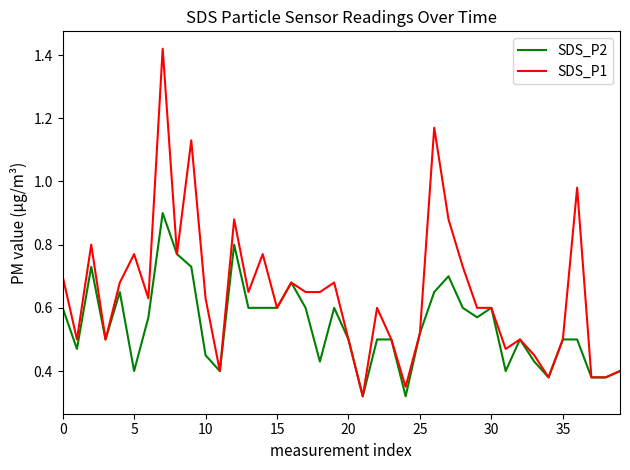

Which series has the widest spread of values?

SDS_P1